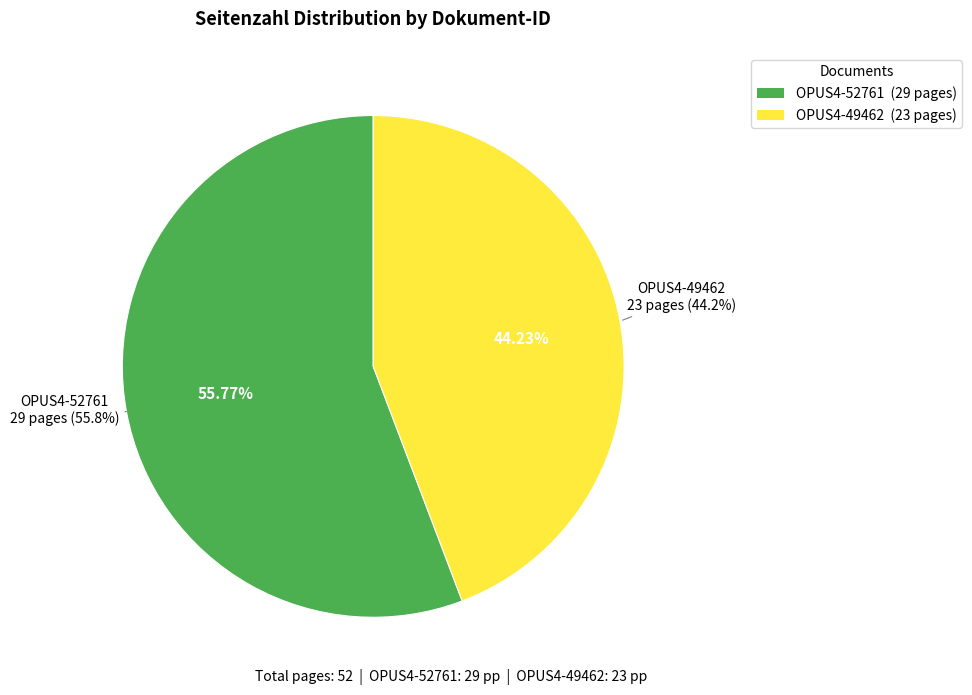

True or false: OPUS4-52761 accounts for 56% of the total.

True